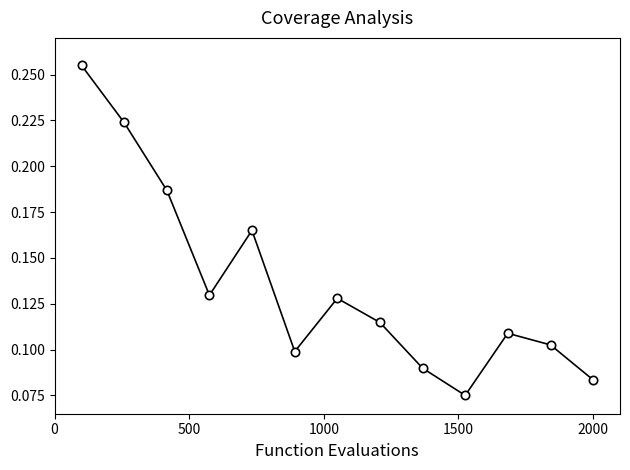

Count the values in the range 0 to 1.

13